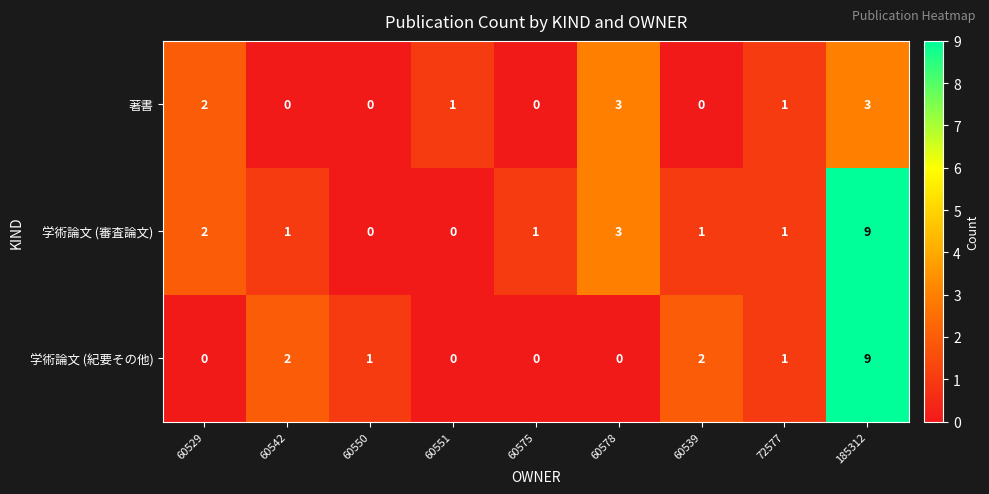

At which label does 学術論文 (紀要その他) reach its peak?

185312